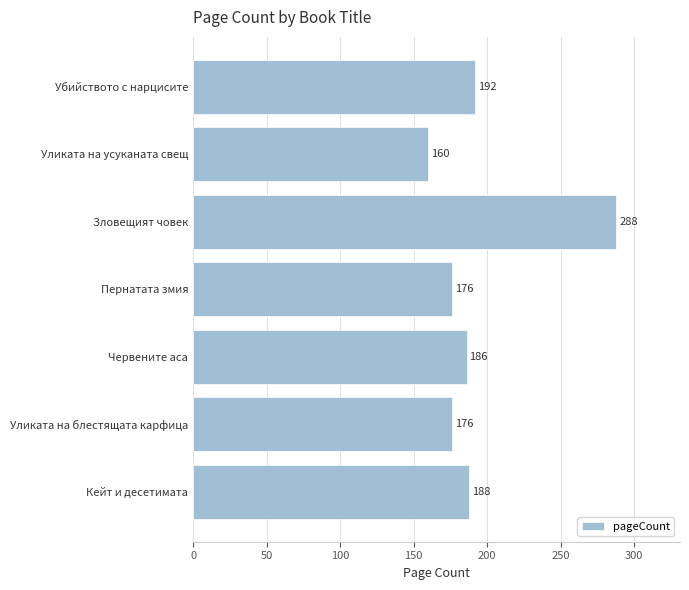

How many series are shown in this chart?

1